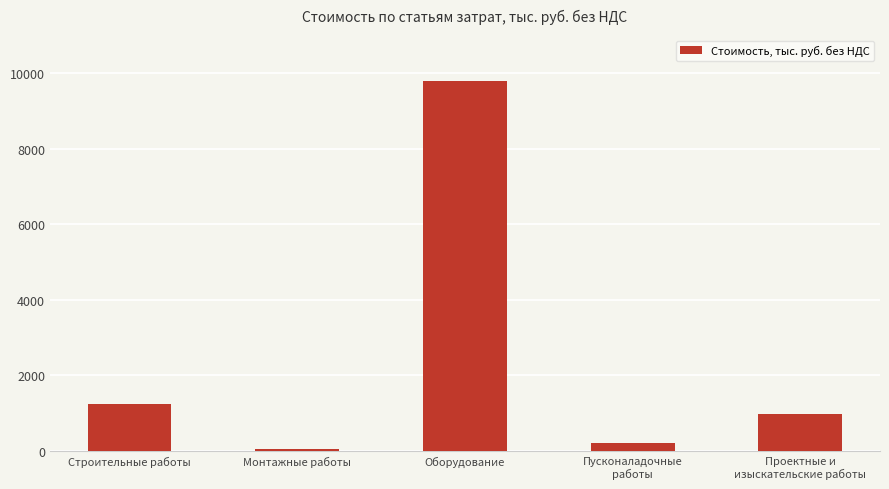

What is the average value?

2457.3